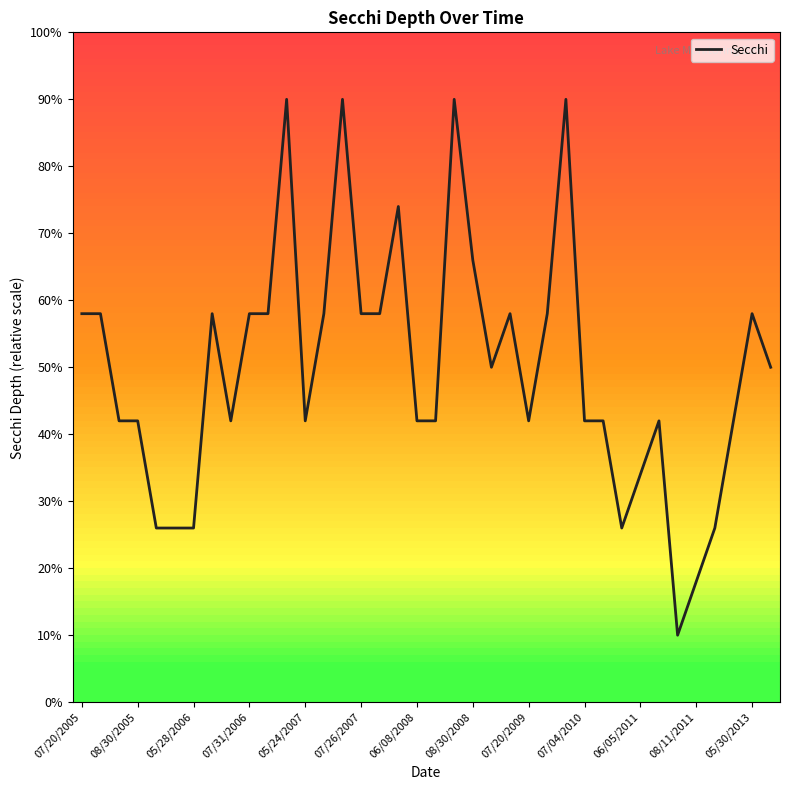

What is the maximum value shown in the chart?

90